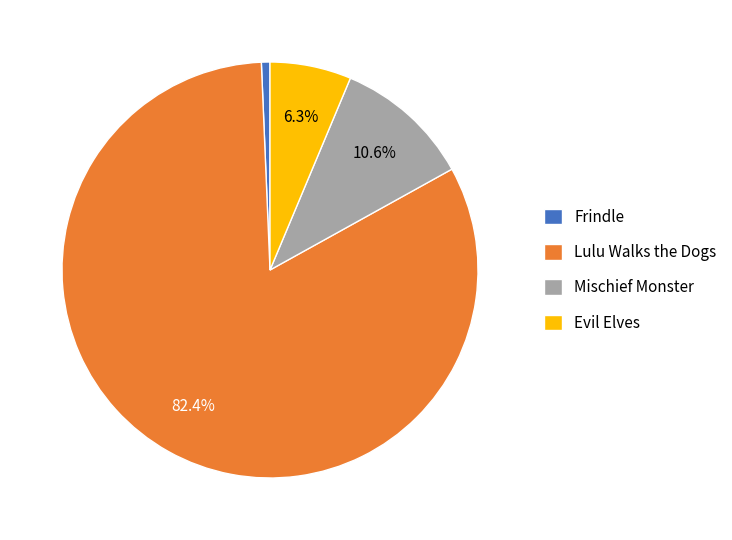

Which category has the biggest portion of the pie?

Lulu Walks the Dogs